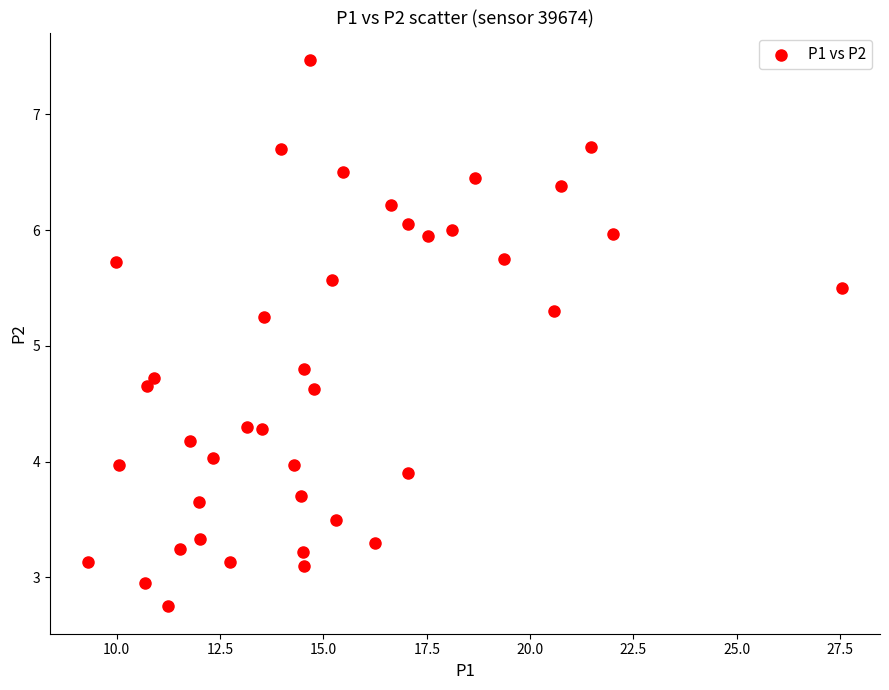

What is the range of X values (max minus min)?

18.2